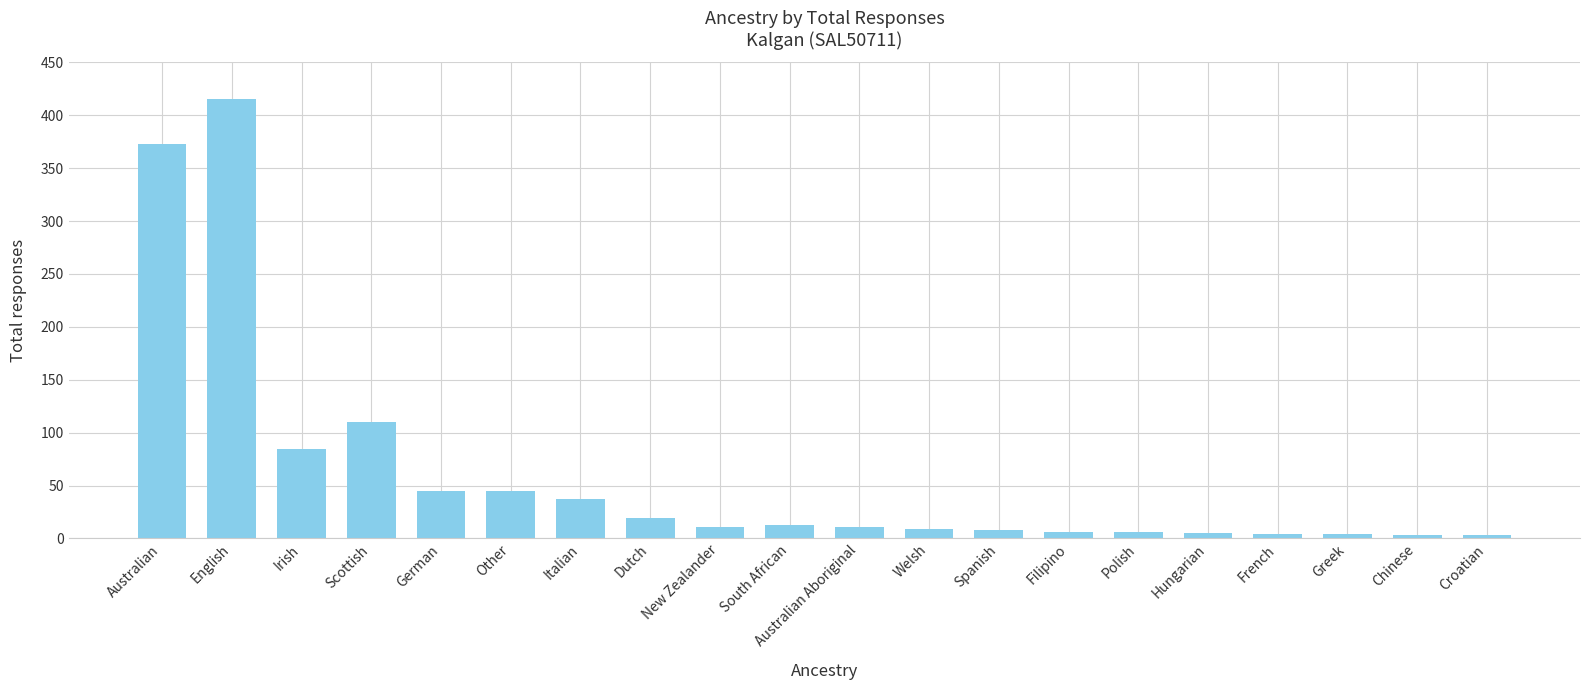

How many bars are there in total?

20